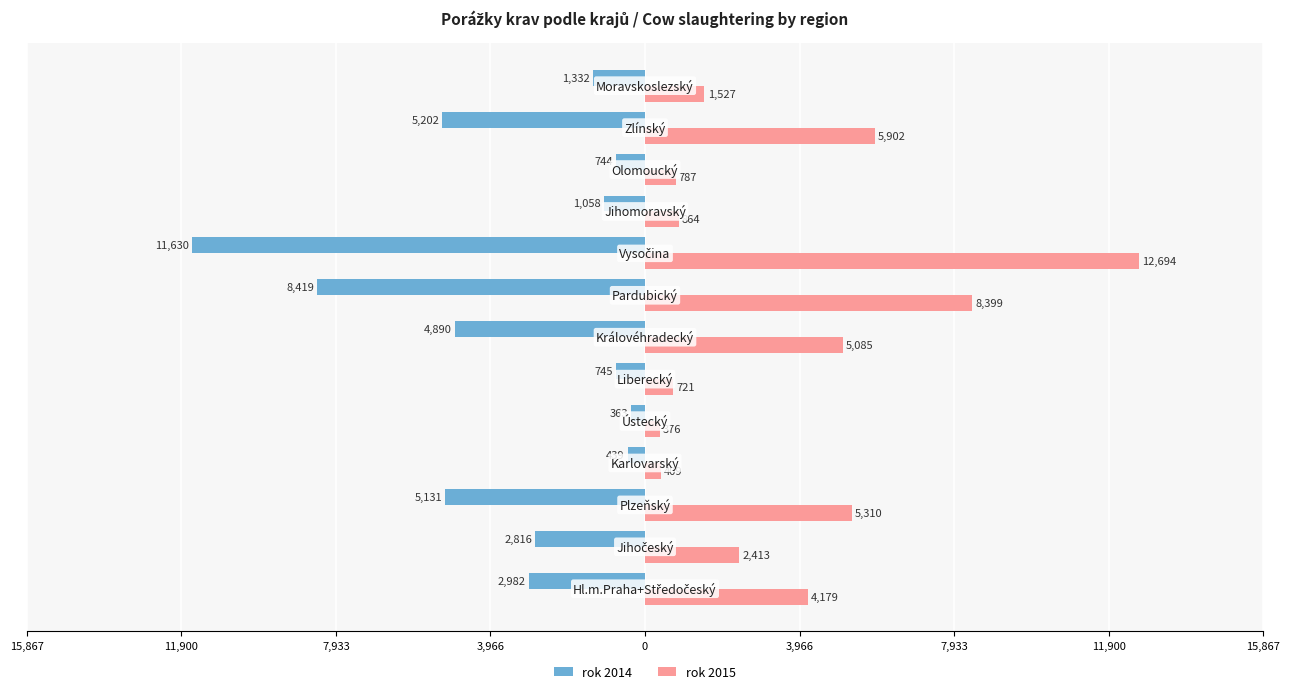

What are all the series names shown in the legend?

rok 2014, rok 2015